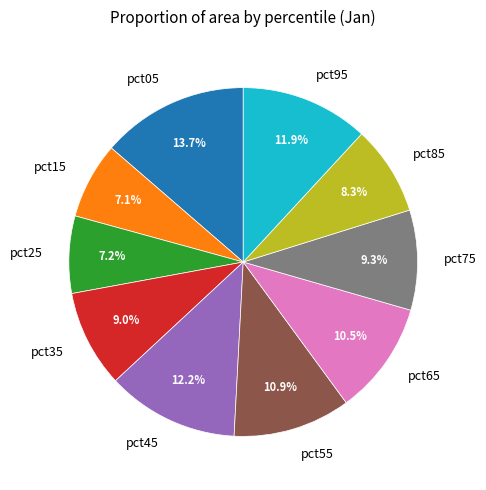

Do pct05 and pct15 together represent more than half of the pie?

No